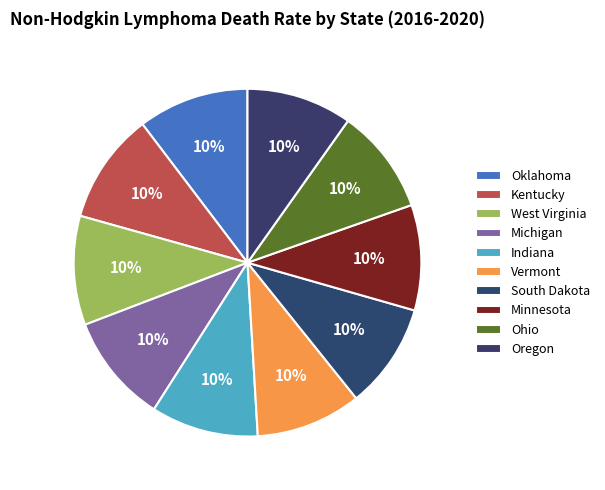

Which slice is the smallest?

Vermont